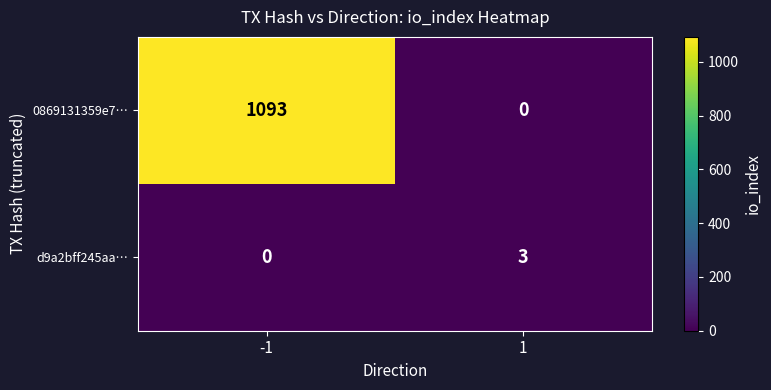

The value of d9a2bff245aa… at -1 is 2. True or false?

False